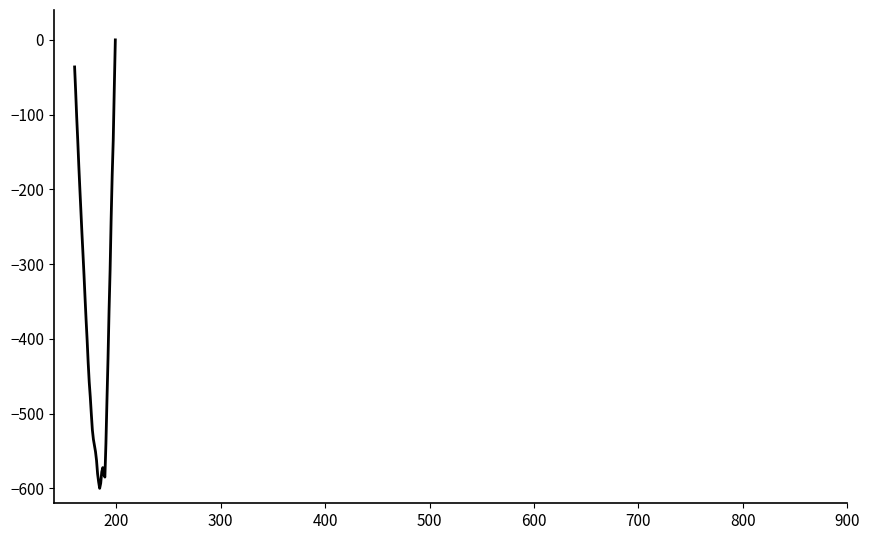

What is the difference between the maximum and minimum values?

600.0